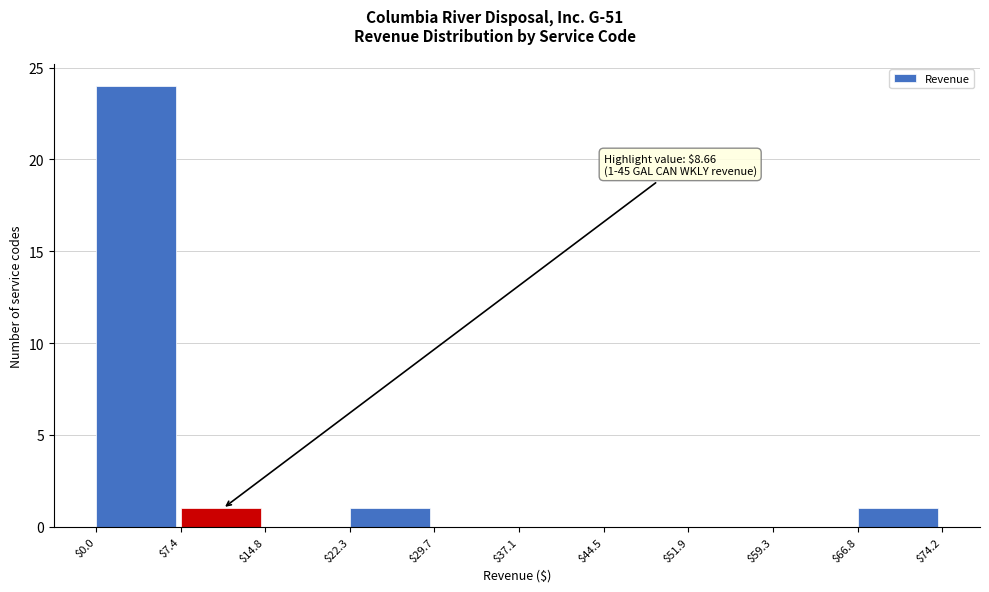

Which range on the x-axis has the tallest bar?

$0.0 to $7.4